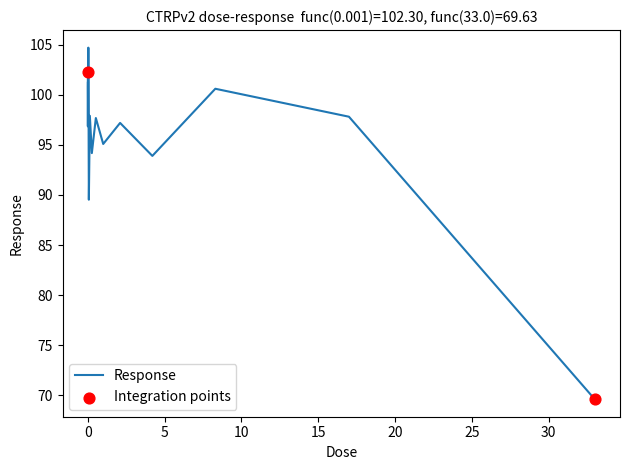

What is the difference between the maximum and minimum values?

35.1